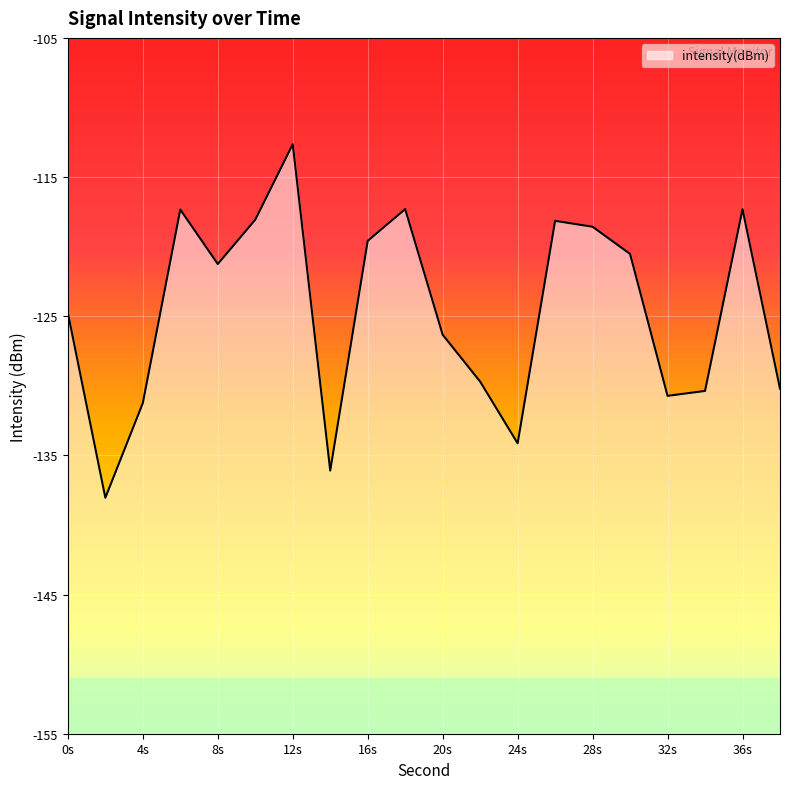

The value at 26 is -76.3. True or false?

False